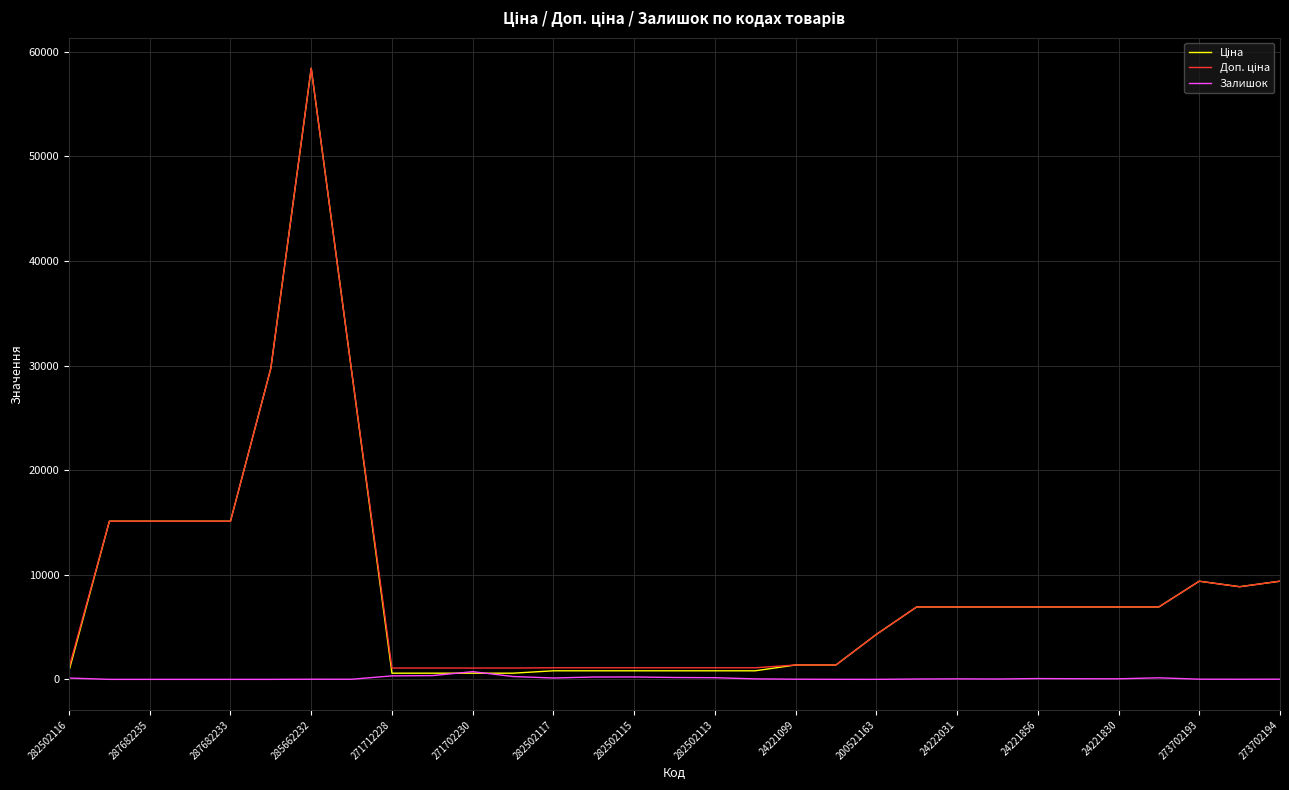

Does the chart display data point markers on the line(s)?

No